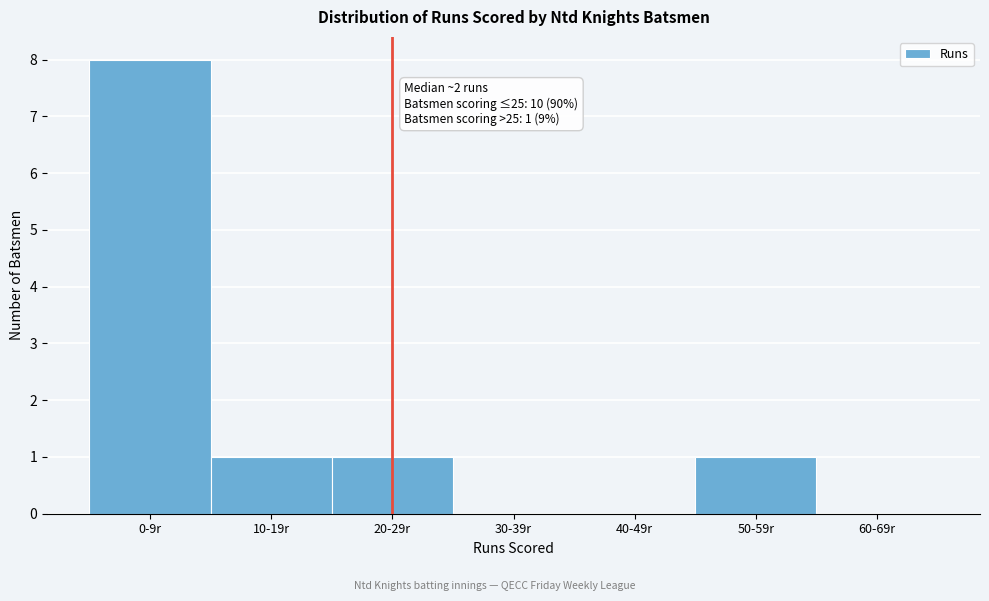

Reading right to left, what are all the values shown in this chart?

60-69r=0	50-59r=1	40-49r=0	30-39r=0	20-29r=1	10-19r=1	0-9r=8